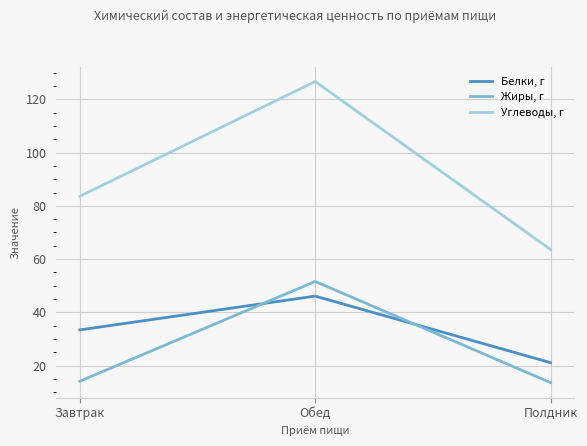

What are all the series names shown in the legend?

Белки, г, Жиры, г, Углеводы, г